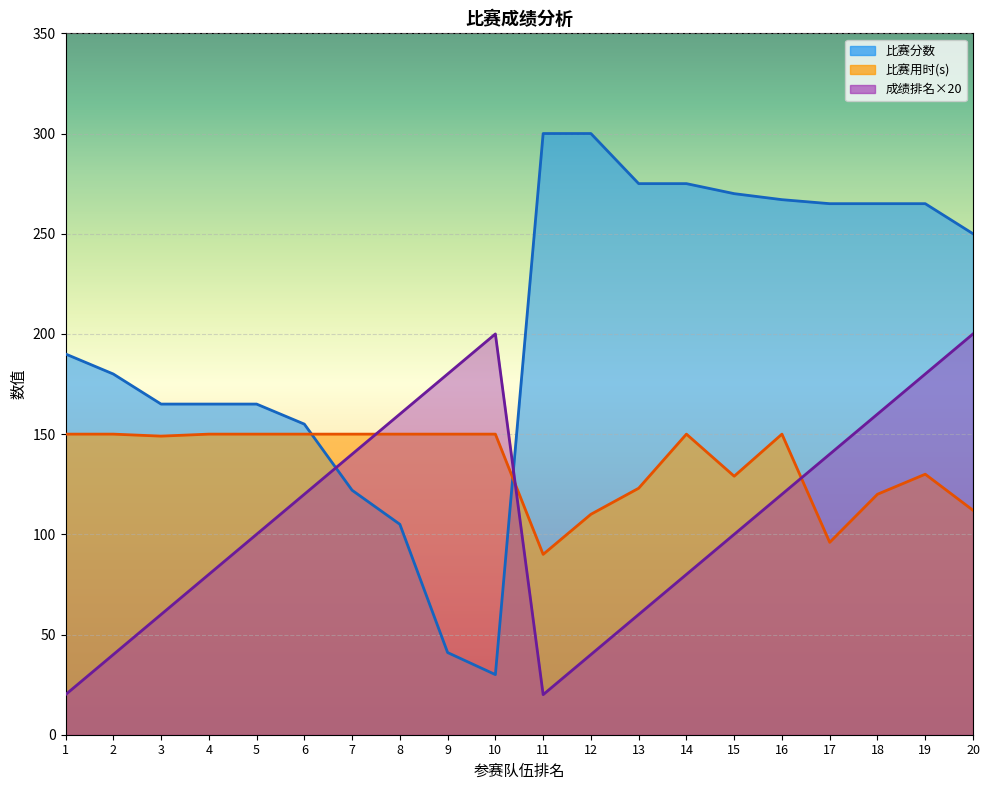

Which series ends up on top after the final intersection of 成绩排名 and 比赛用时(s)?

成绩排名